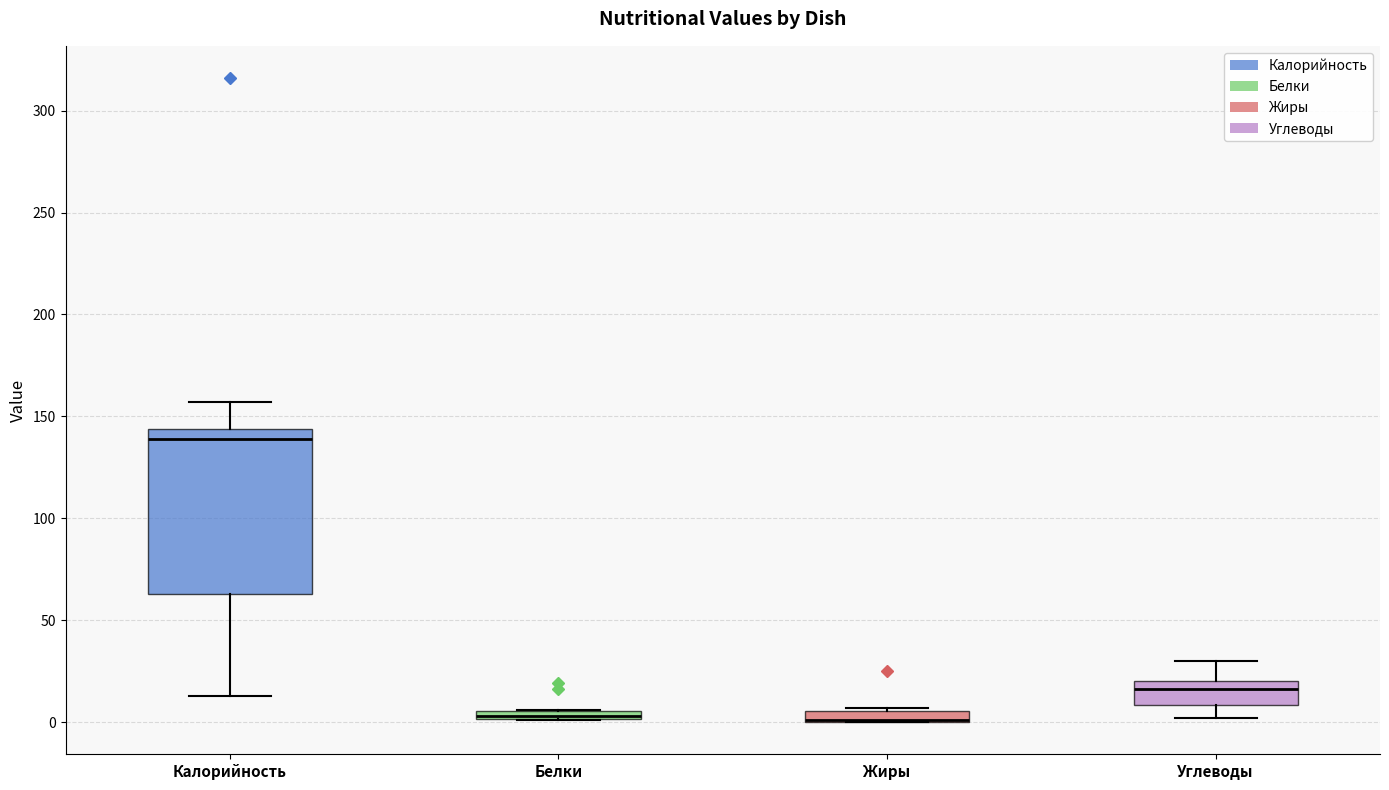

Comparing the boxes themselves (not the whiskers), which one is the tallest?

Калорийность